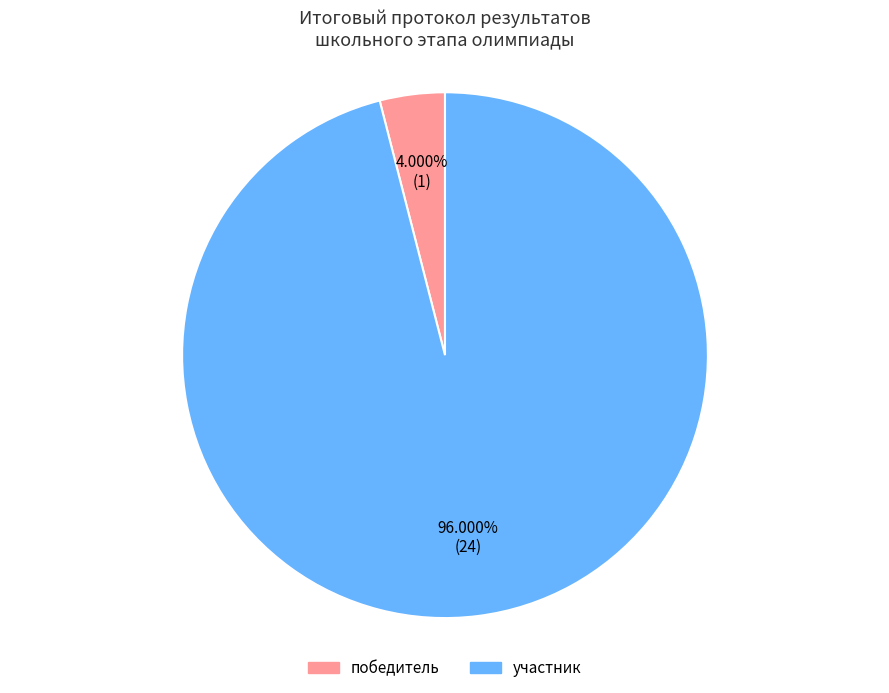

To the nearest percent, what is the difference between the largest and smallest slice percentages?

92%